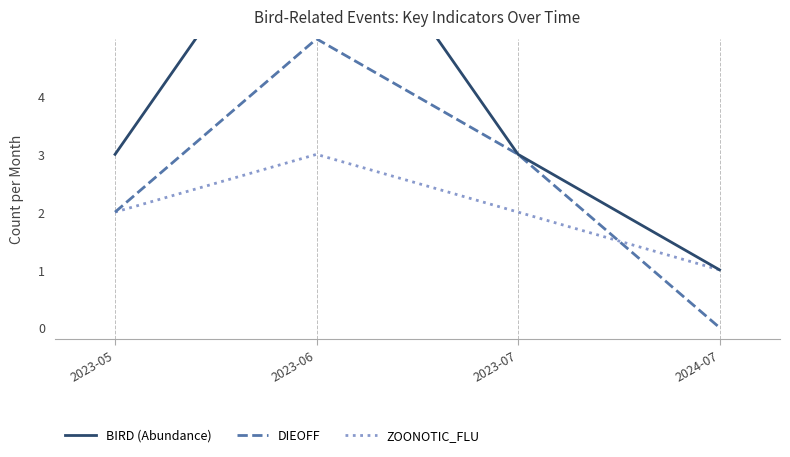

True or false: DIEOFF and BIRD (Abundance) cross at least once.

False